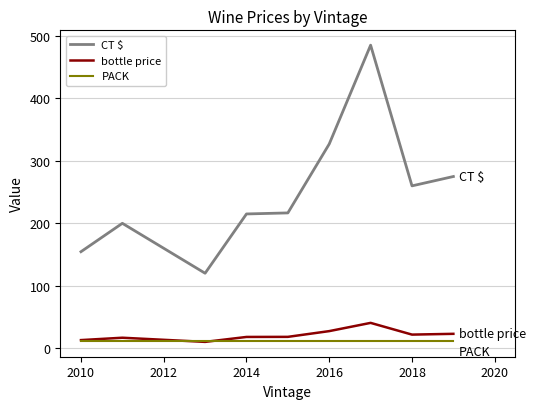

Does the chart have visible grid lines?

Yes